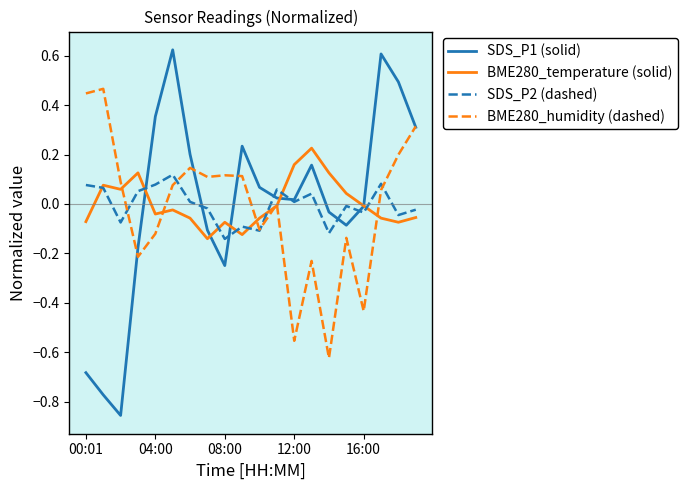

List the series in order of their peak value, lowest first.

SDS_P2 (dashed), BME280_temperature (solid), BME280_humidity (dashed), SDS_P1 (solid)